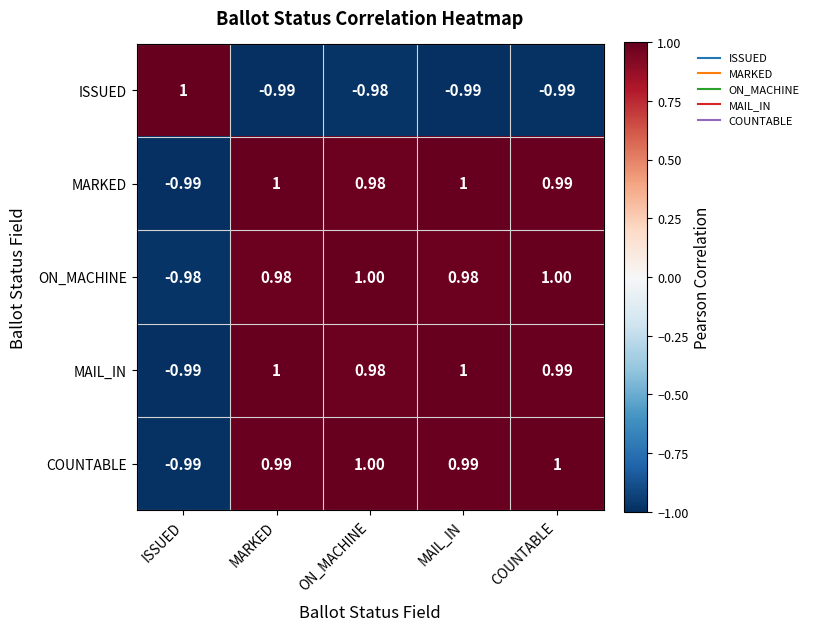

At which label does MARKED reach its minimum?

ISSUED